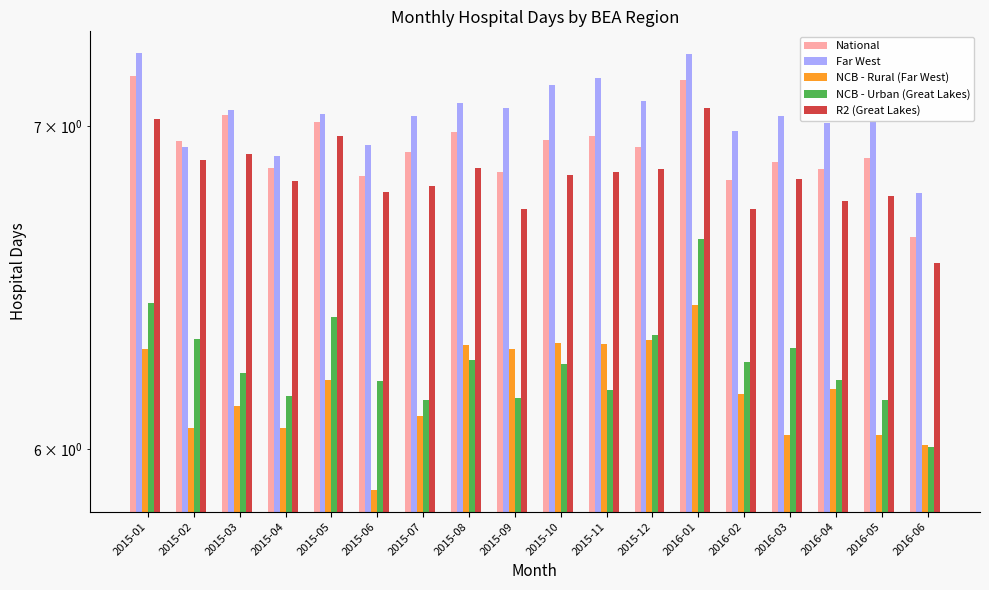

Rank the series by their maximum value, from highest to lowest.

Far West, National, R2 (Great Lakes), NCB - Urban (Great Lakes), NCB - Rural (Far West)